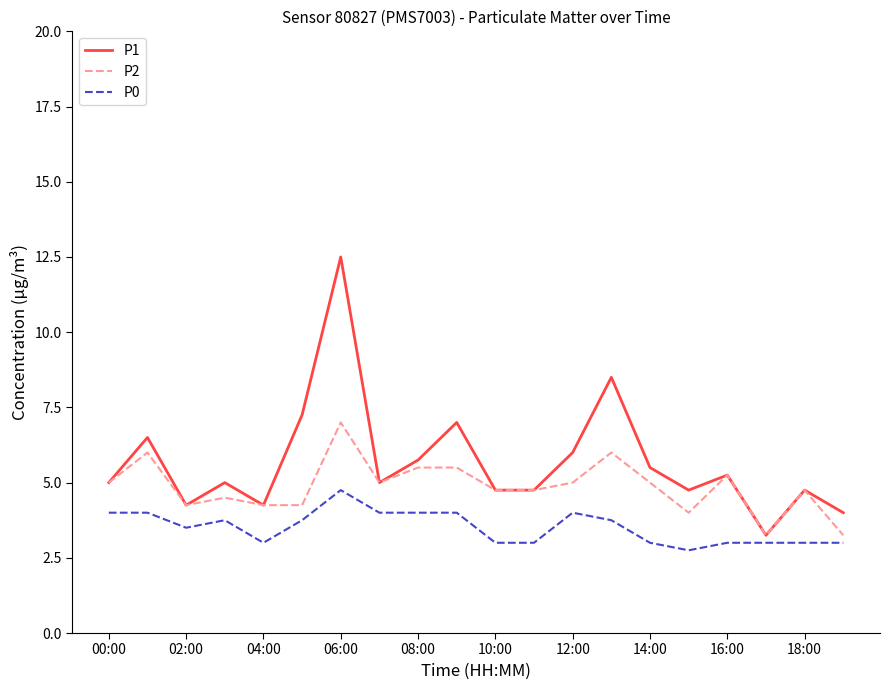

Which series has the largest total across all categories?

P1